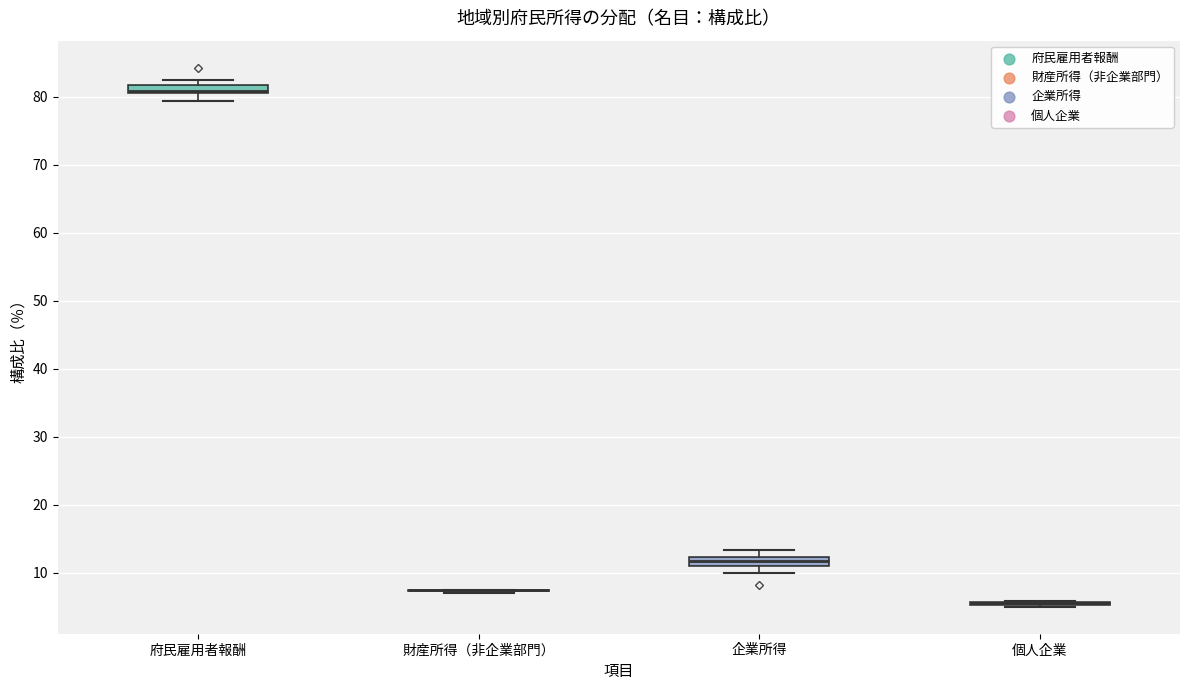

Where is the upper edge of the box for 企業所得 on the y-axis? The values are not printed on the chart, so give them approximately, as read against the axis.

12